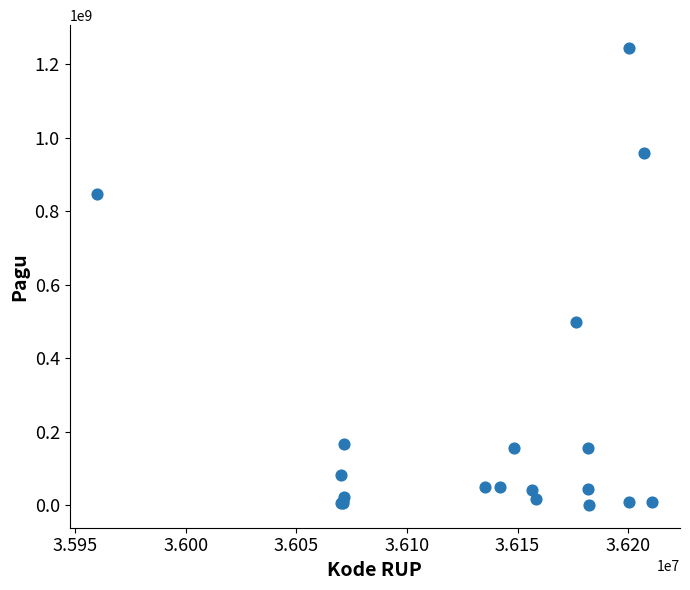

What Y value in the scatter plot is closest to 622840000?

499932000